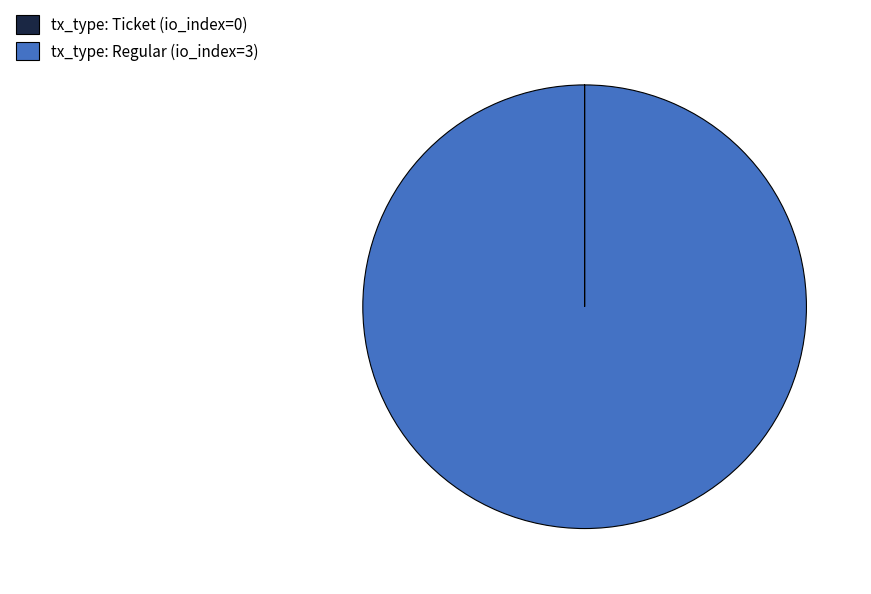

True or false: tx_type: Regular (io_index=3) accounts for 100% of the total.

True